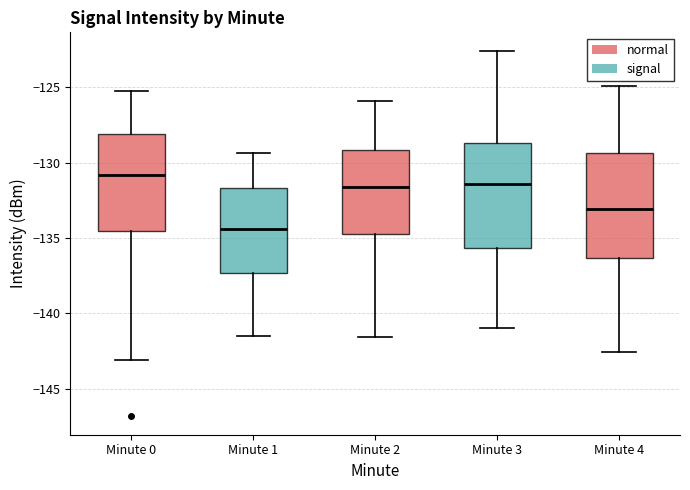

Reading left to right, read every box against the y-axis: the position of its median line, the range the box covers, and the ends of its whiskers. The values are not printed on the chart, so give them approximately, as read against the axis.

Minute 0: median -131.0, box -134.5 to -128.0, whiskers -143.0 to -125.5
Minute 1: median -134.5, box -137.5 to -131.5, whiskers -141.5 to -129.5
Minute 2: median -131.5, box -134.5 to -129.0, whiskers -141.5 to -126.0
Minute 3: median -131.5, box -135.5 to -128.5, whiskers -141.0 to -122.5
Minute 4: median -133.0, box -136.5 to -129.5, whiskers -142.5 to -125.0